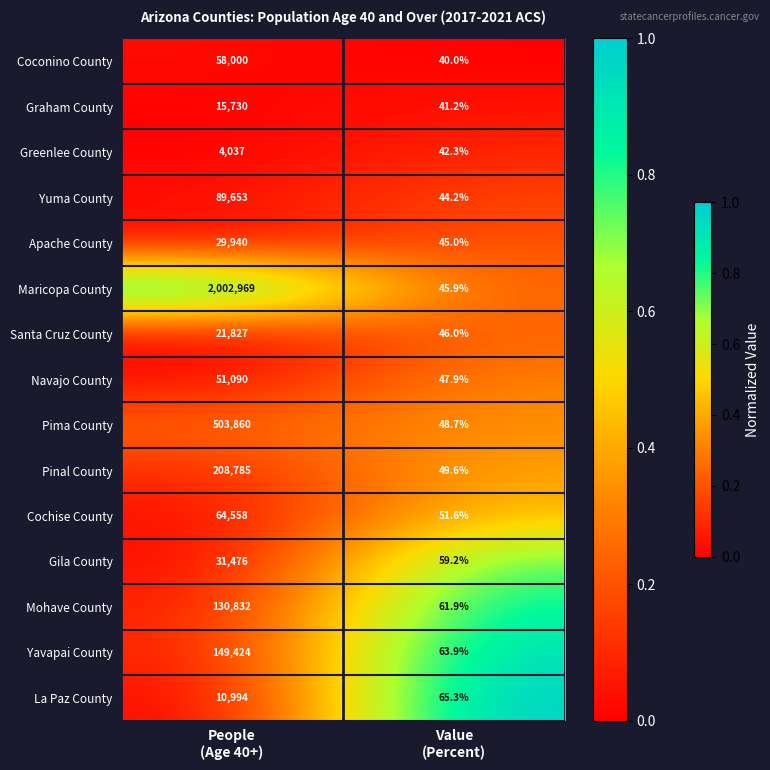

List the series in order of their peak value, highest first.

Maricopa County, Pima County, Pinal County, Yavapai County, Mohave County, Yuma County, Cochise County, Coconino County, Navajo County, Gila County, Apache County, Santa Cruz County, Graham County, La Paz County, Greenlee County